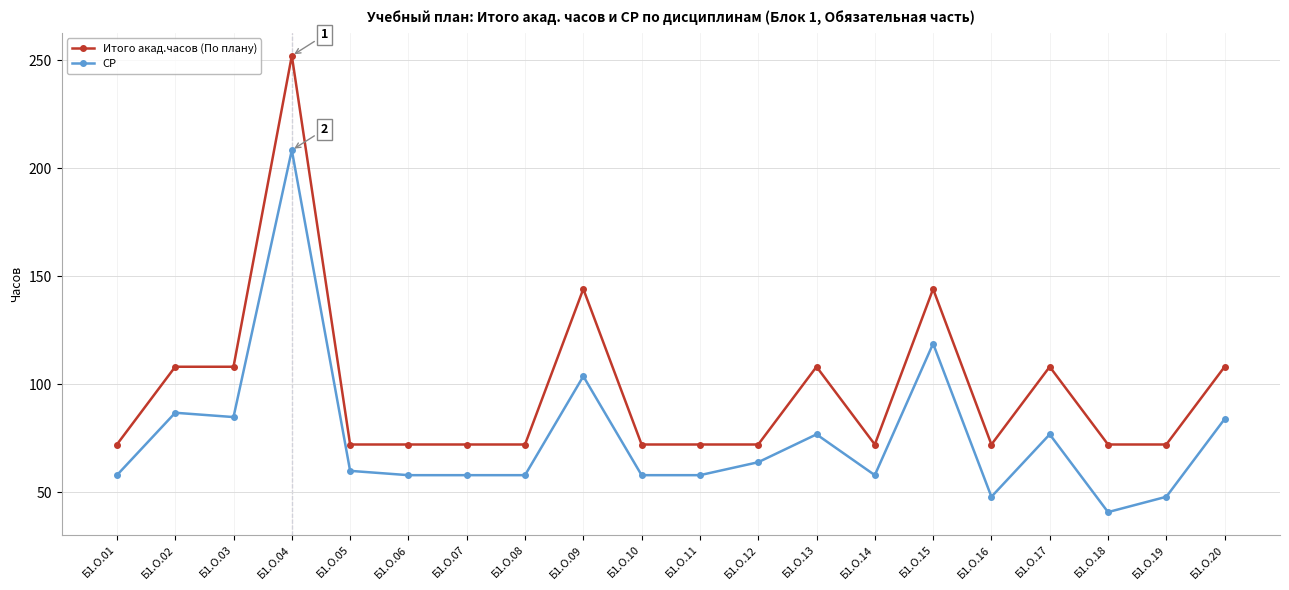

At which category does the chart reach its minimum across all series?

Б1.О.18